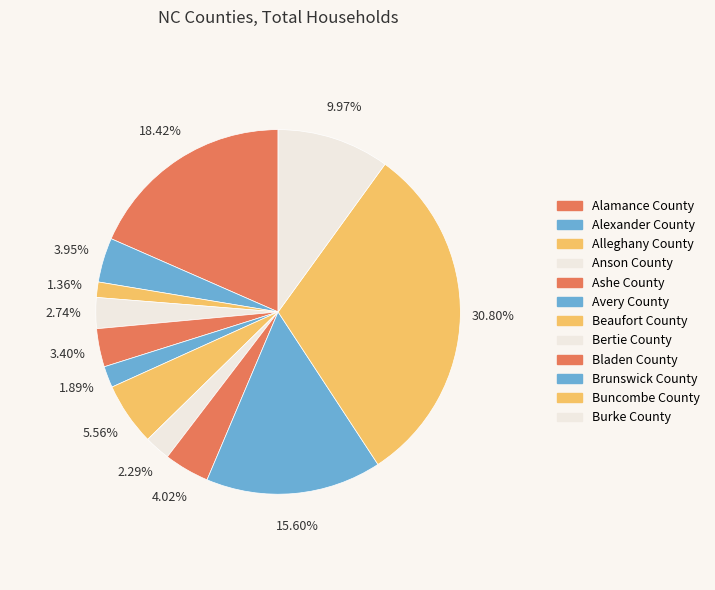

How many slices are in this pie chart?

12